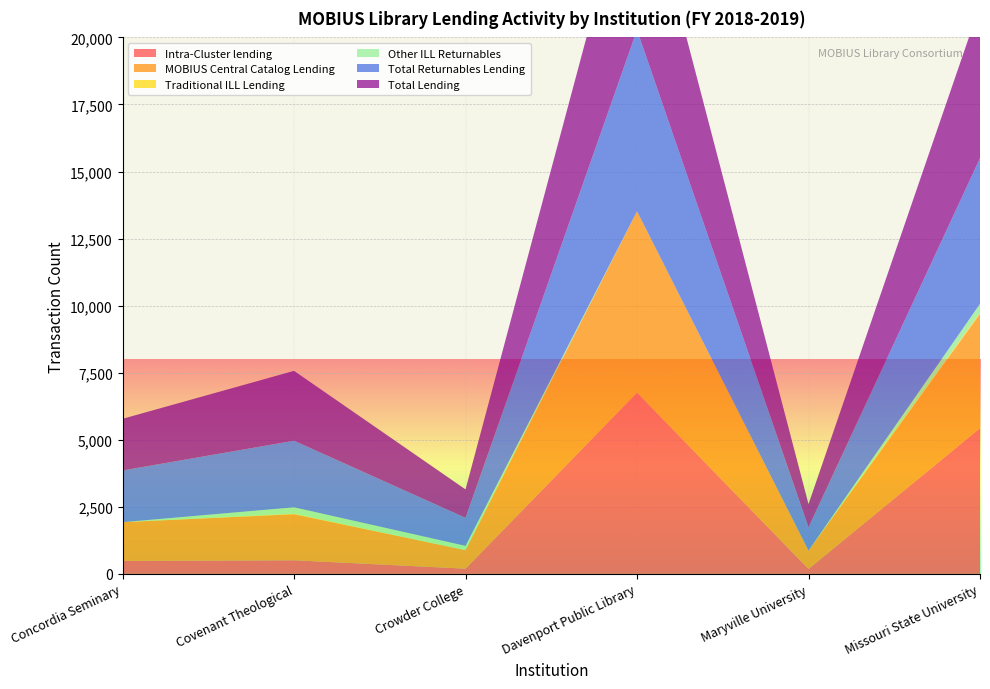

Reading right to left, extract all data points from this chart.

Intra-Cluster lending: Missouri State University=5430	Maryville University=183	Davenport Public Library=6760	Crowder College=194	Covenant Theological=507	Concordia Seminary=482
MOBIUS Central Catalog Lending: Missouri State University=4259	Maryville University=684	Davenport Public Library=6760	Crowder College=690	Covenant Theological=1717	Concordia Seminary=1445
Traditional ILL Lending: Missouri State University=49	Maryville University=0	Davenport Public Library=0	Crowder College=0	Covenant Theological=19	Concordia Seminary=0
Other ILL Returnables: Missouri State University=330	Maryville University=0	Davenport Public Library=0	Crowder College=160	Covenant Theological=239	Concordia Seminary=0
Total Returnables Lending: Missouri State University=5430	Maryville University=867	Davenport Public Library=6760	Crowder College=1044	Covenant Theological=2482	Concordia Seminary=1927
Total Lending: Missouri State University=5703	Maryville University=867	Davenport Public Library=6760	Crowder College=1061	Covenant Theological=2605	Concordia Seminary=1927